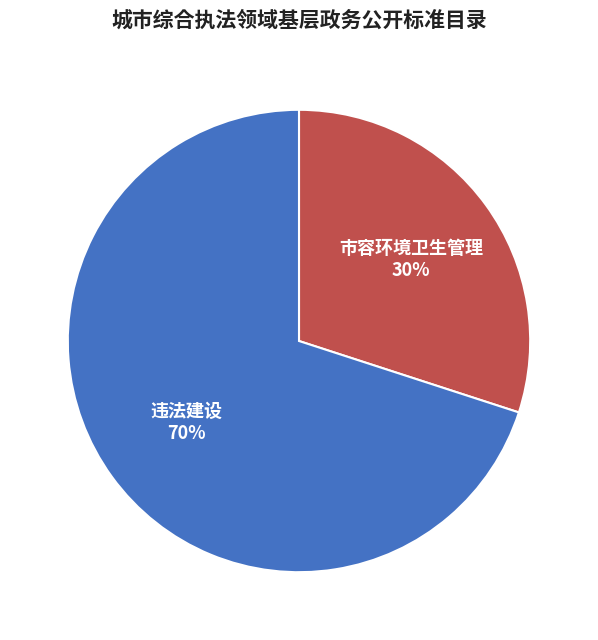

What is the ratio of the value at 市容环境卫生管理 to the value at 违法建设?

0.4